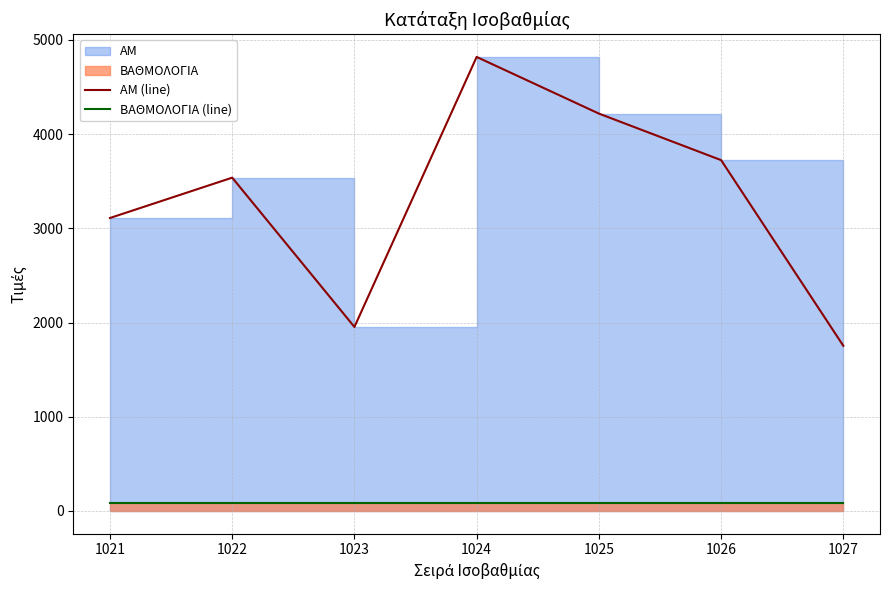

At 1022, list the series in order from smallest to largest.

ΒΑΘΜΟΛΟΓΙΑ (line), ΑΜ (line)